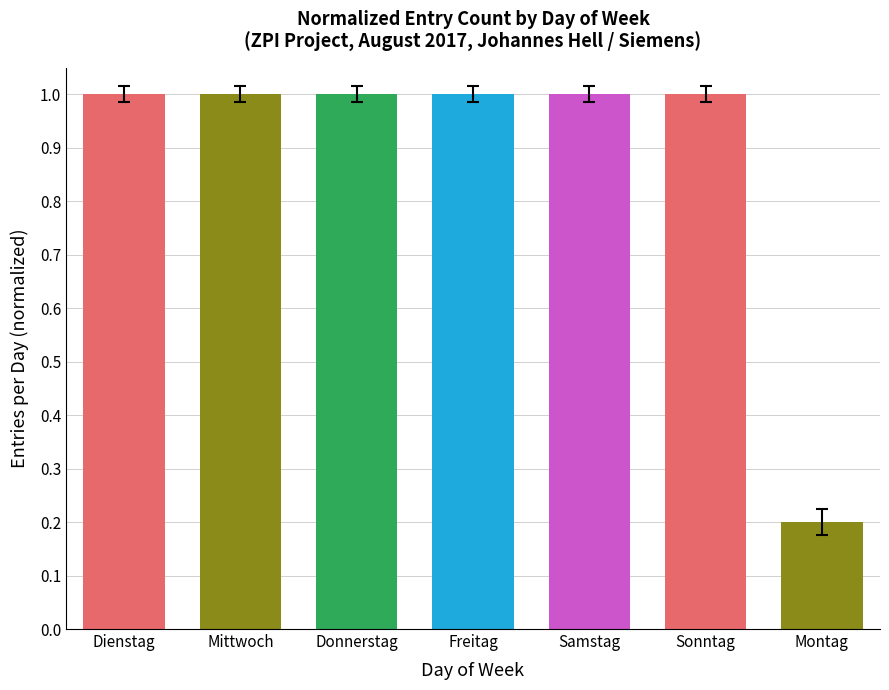

What is the maximum value shown in the chart?

1.0